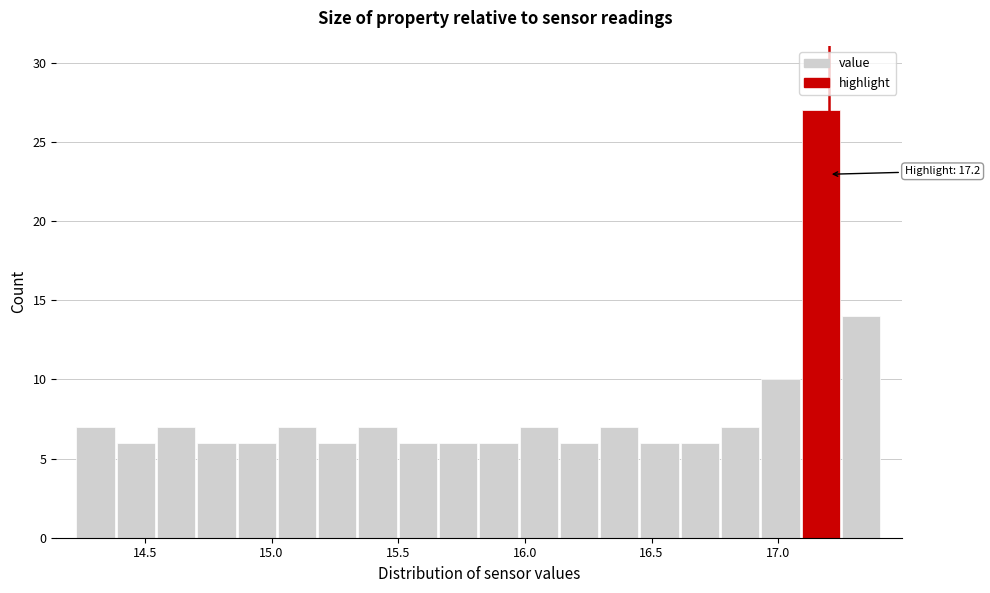

Around what value on the x-axis is the tallest bar? Give the approximate position of its centre, as read against the axis.

17.15